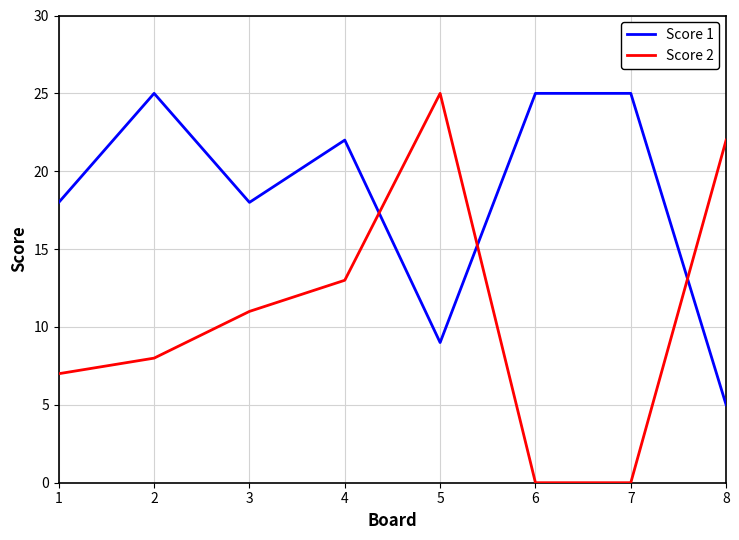

At which category is the sum across all series the highest?

4